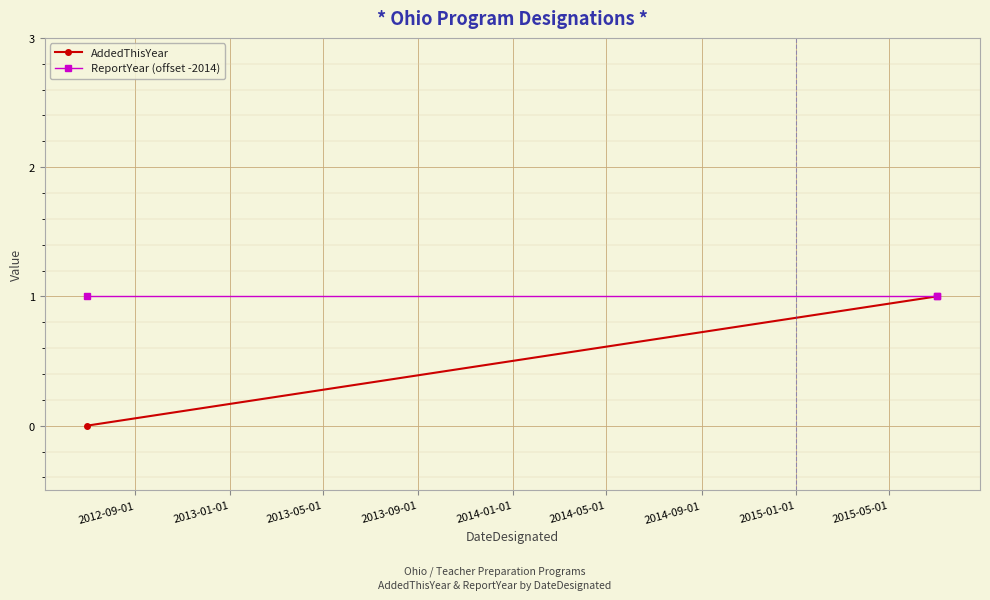

Rank the series by their average value, from highest to lowest.

ReportYear (offset -2014), AddedThisYear